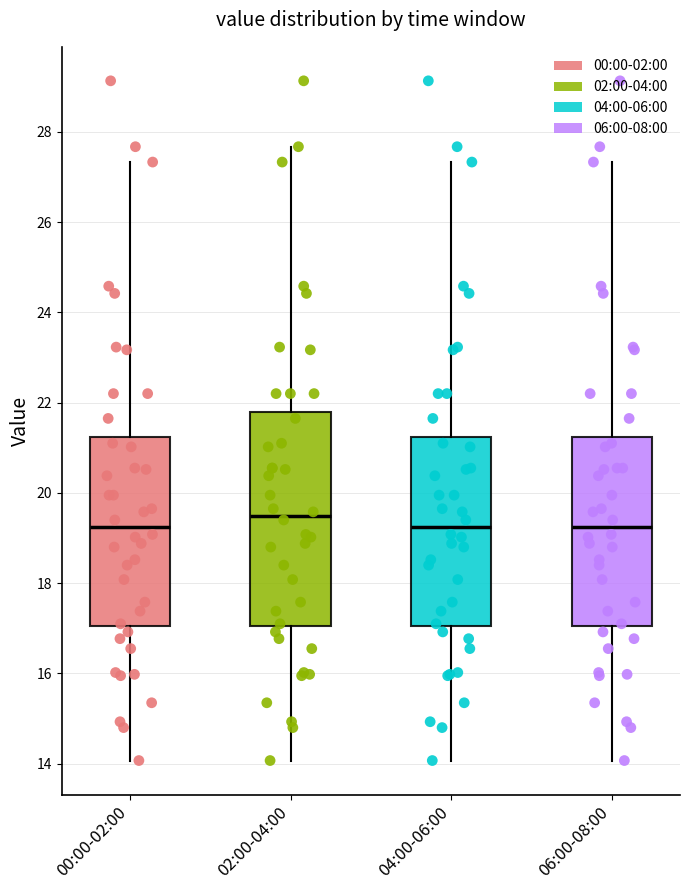

Reading left to right, read every box against the y-axis: the position of its median line, the range the box covers, and the ends of its whiskers. The values are not printed on the chart, so give them approximately, as read against the axis.

00:00-02:00: median 19.2, box 17.0 to 21.2, whiskers 14.0 to 27.4
02:00-04:00: median 19.4, box 17.0 to 21.8, whiskers 14.0 to 27.6
04:00-06:00: median 19.2, box 17.0 to 21.2, whiskers 14.0 to 27.4
06:00-08:00: median 19.2, box 17.0 to 21.2, whiskers 14.0 to 27.4